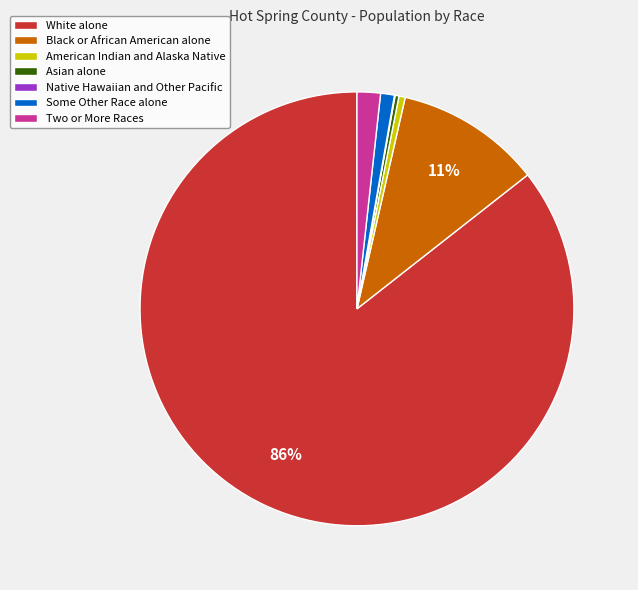

Is the sum of Some Other Race alone and Asian alone greater than half?

No